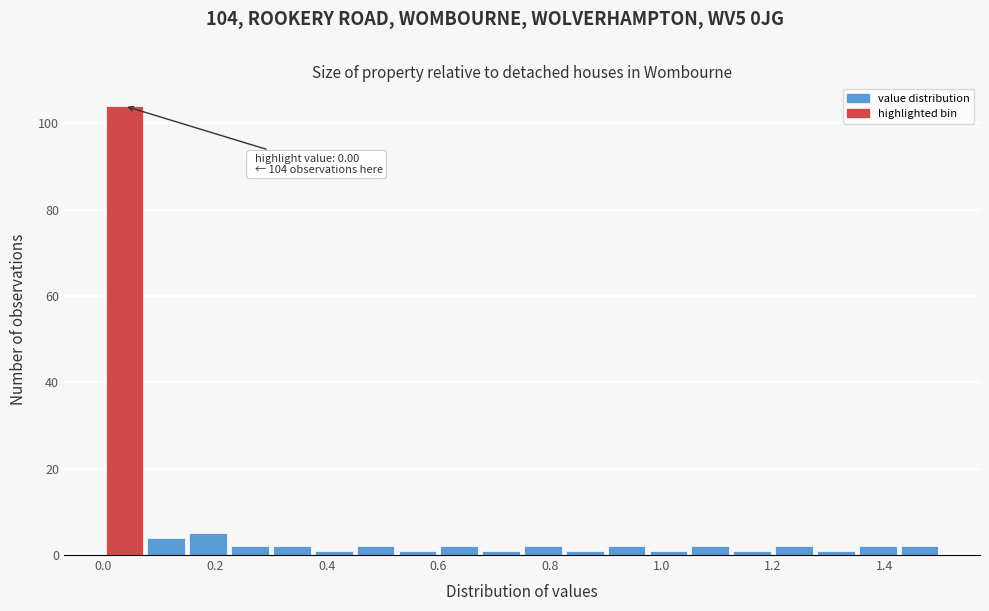

Read against the x-axis, roughly where is the centre of the tallest bar?

0.04